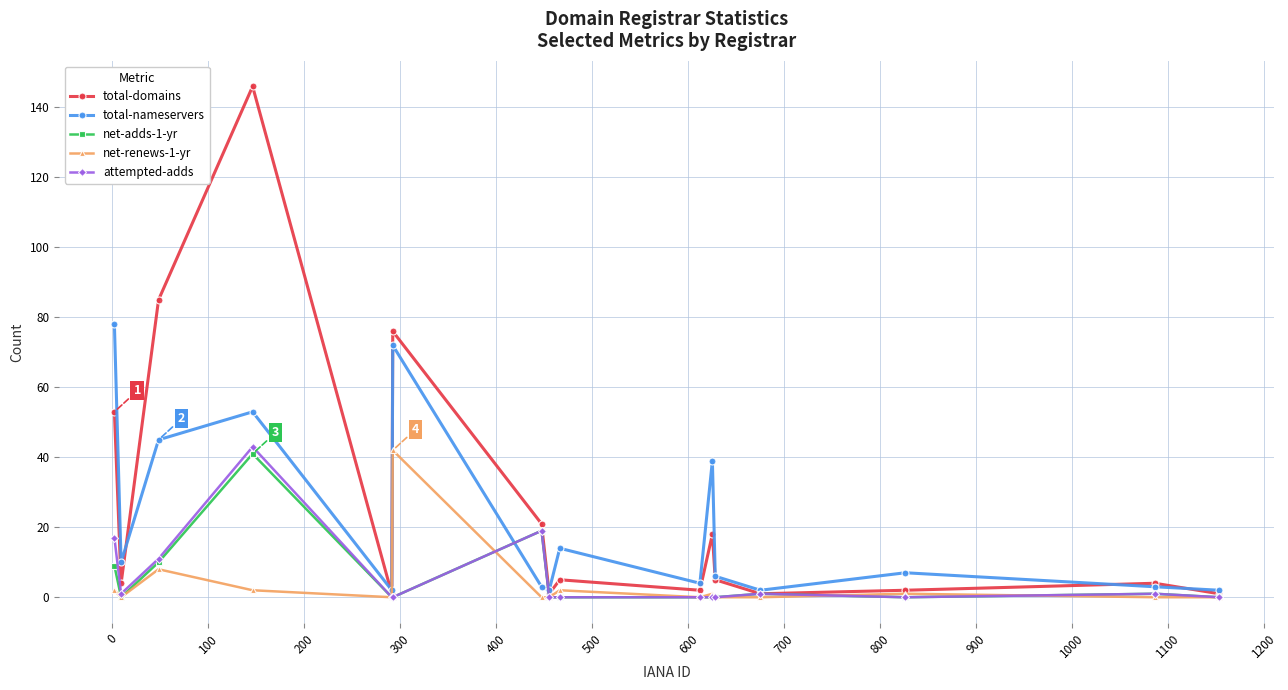

At how many categories does at least one series exceed 43?

4